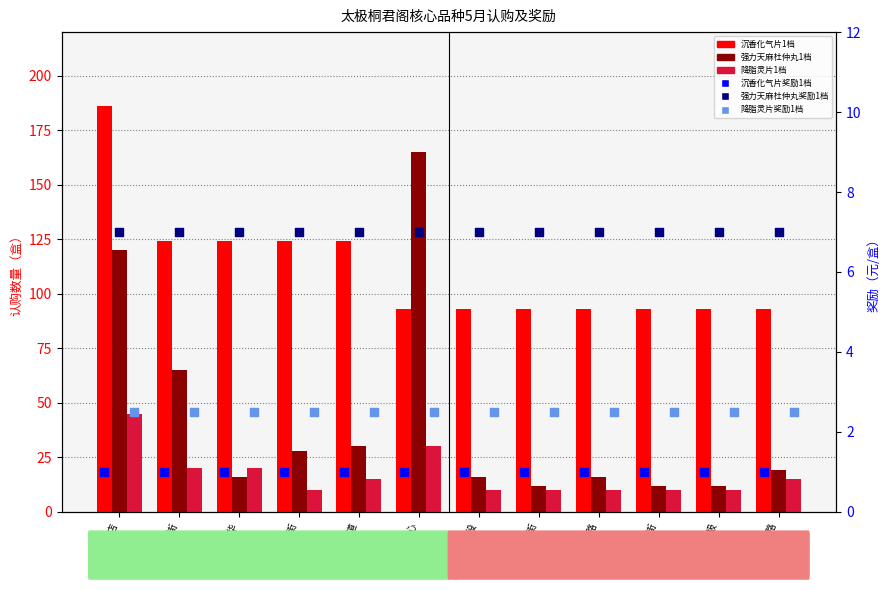

What is the total value across all series at 新乐中街?

172.5